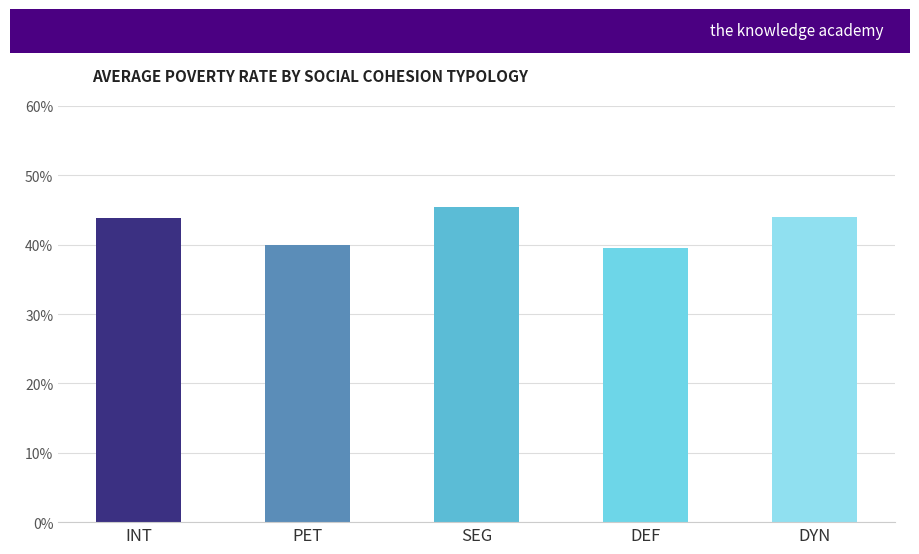

Does the chart contain stacked bars?

No